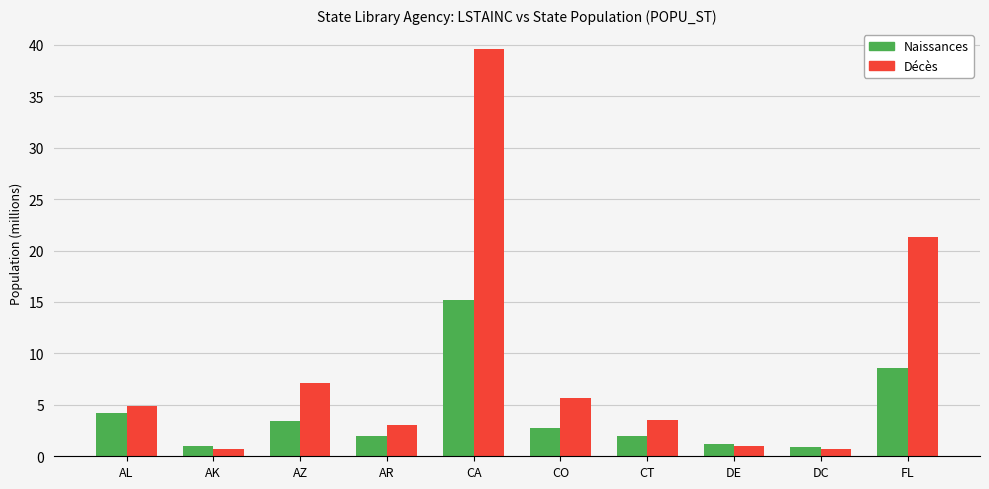

What value does the Naissances series have at CO?

2.7